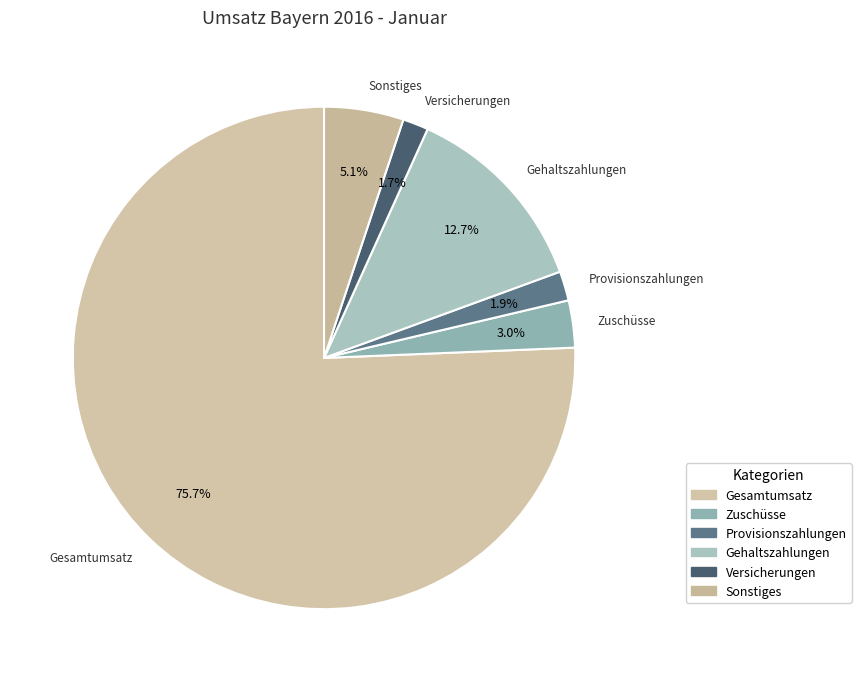

How many segments does this pie chart have?

6